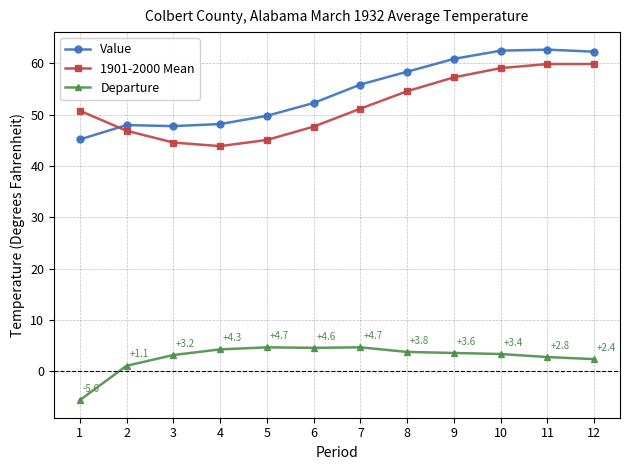

What is the greatest value displayed?

62.7